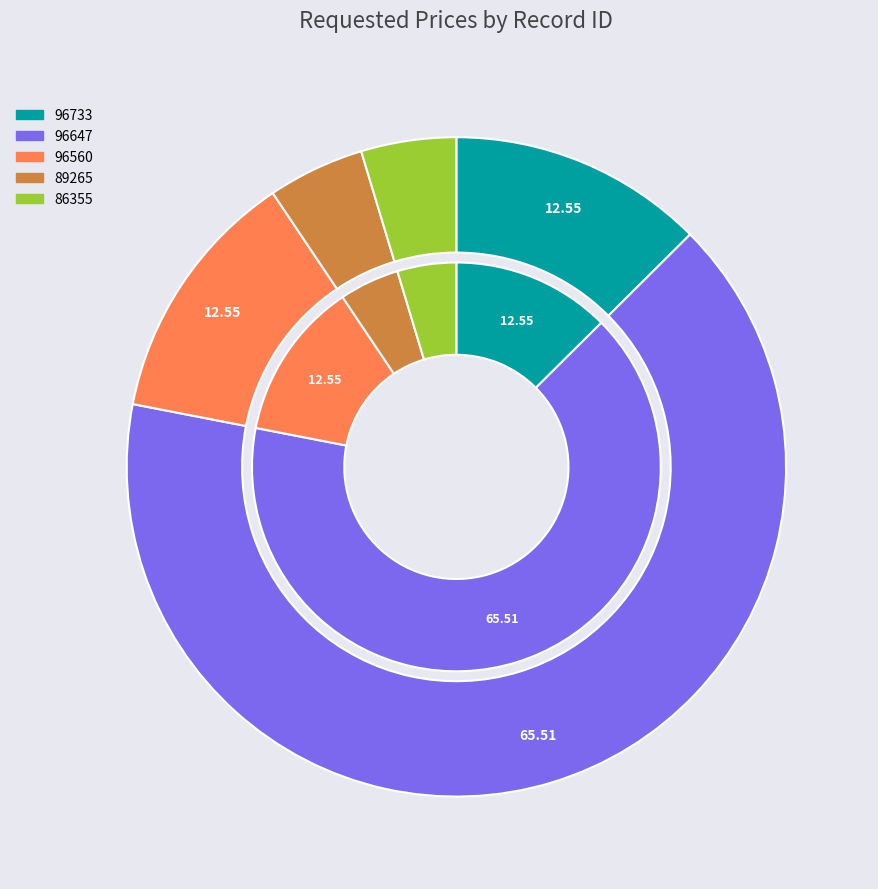

Rank the categories by value from lowest to highest.

86355, 89265, 96733, 96560, 96647